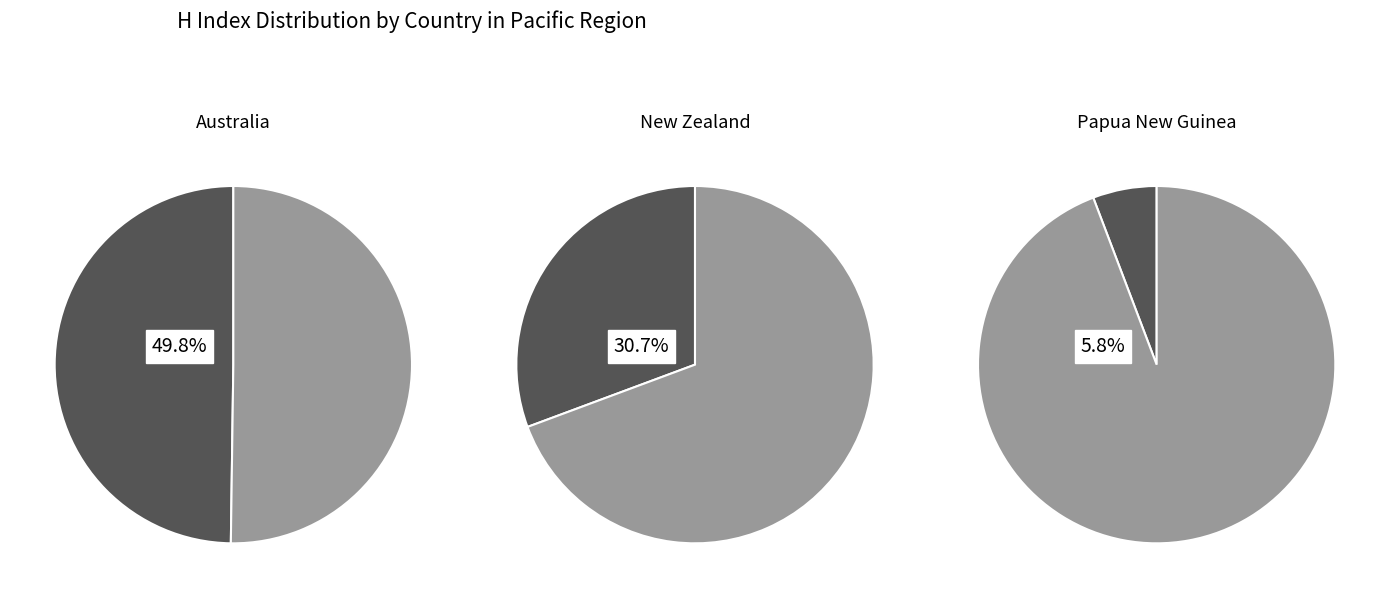

What is the largest slice in the pie chart?

Australia